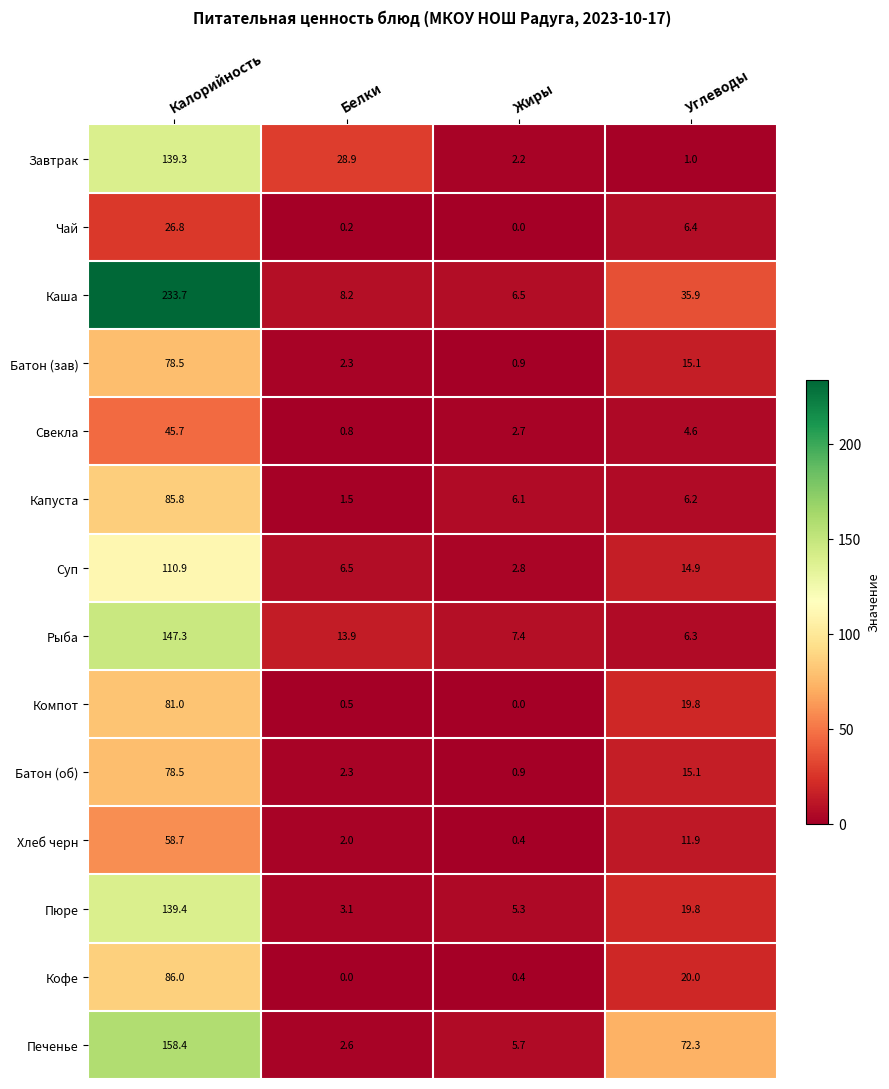

Is it true that Батон (зав) equals 123.7 at Калорийность?

False